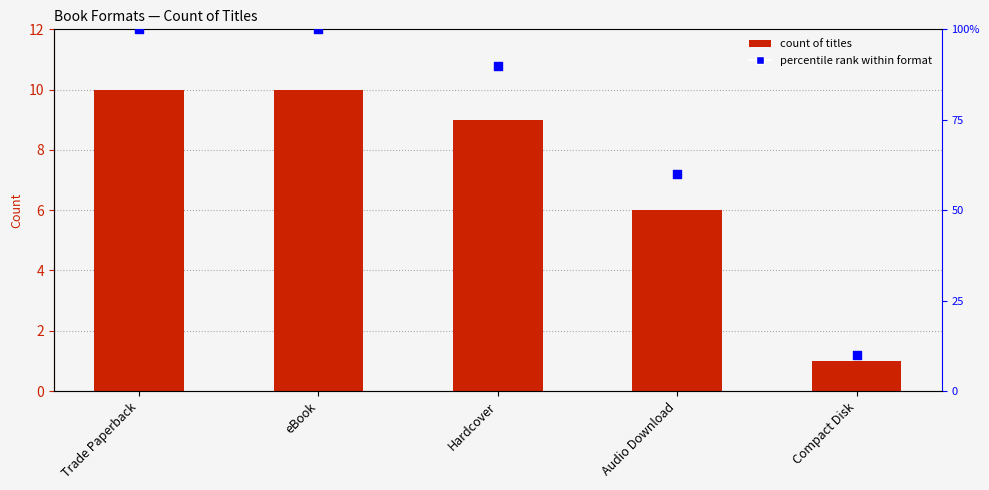

Which series reaches the minimum Y coordinate?

Count of Titles